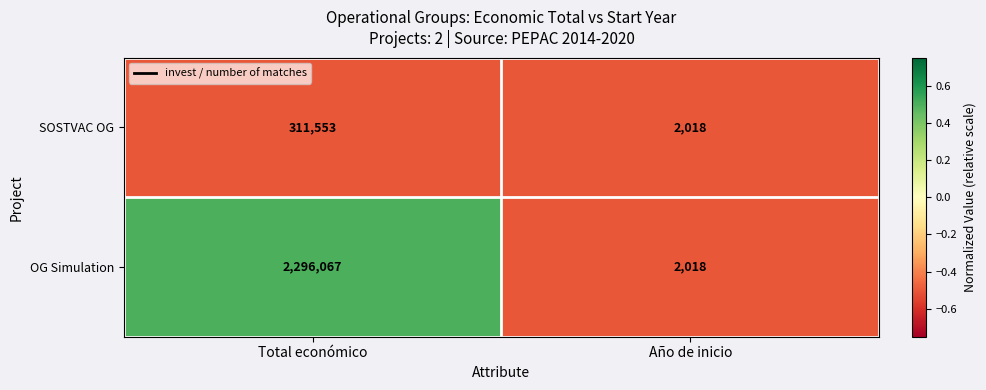

True or false: SOSTVAC OG has a value of 484000 at Total económico.

False